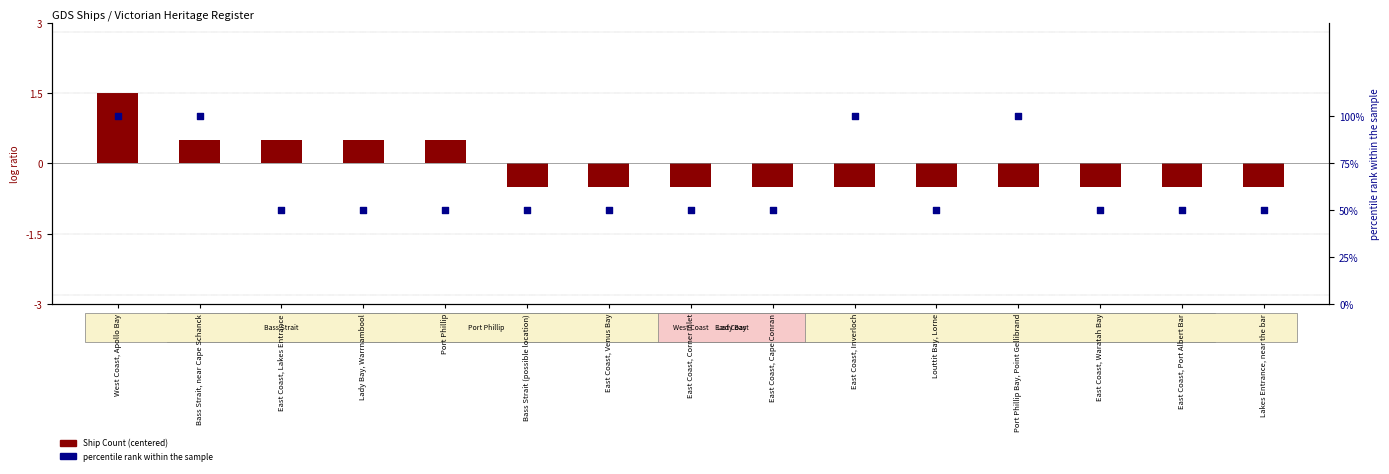

What is the total value across all series at Port Phillip?

50.5